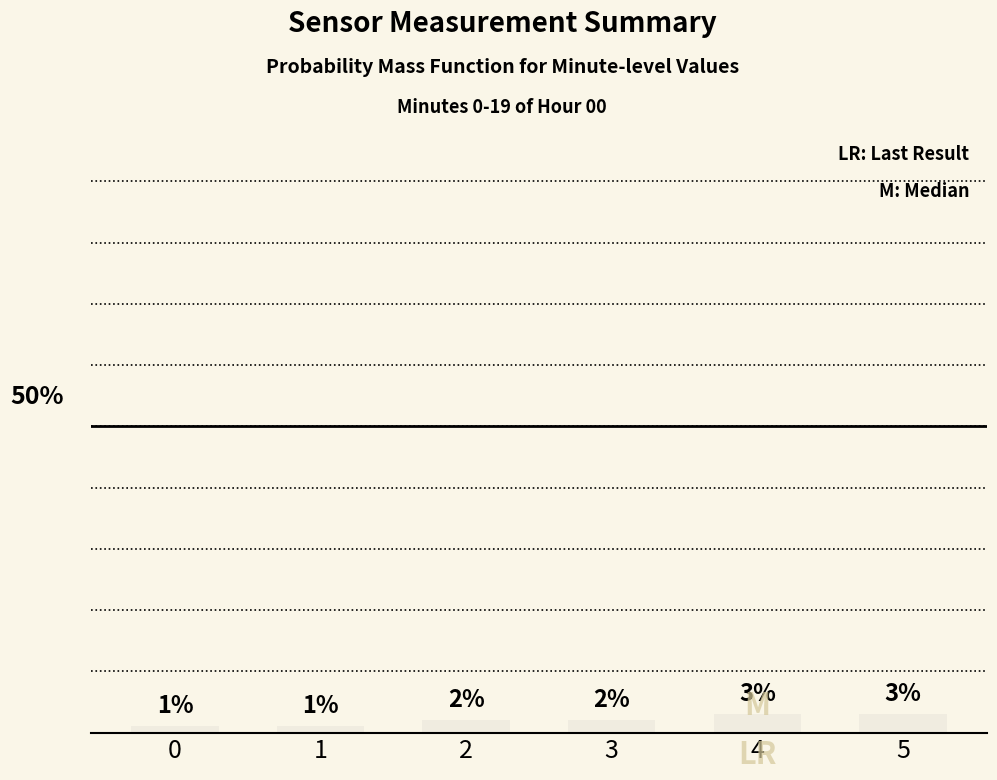

List the labels in order of value, largest first.

4, 5, 2, 3, 0, 1